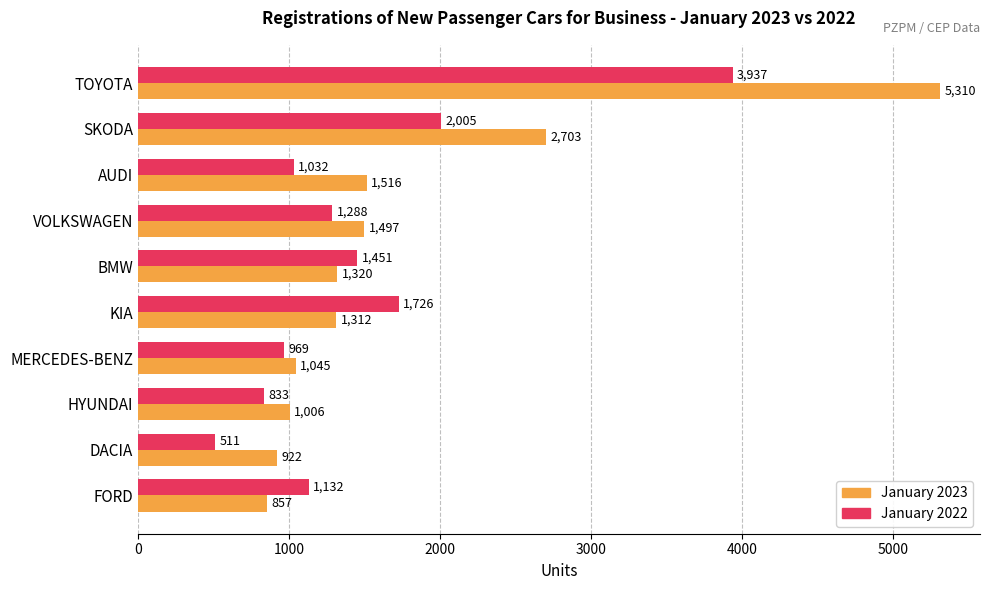

Is the value of January 2022 at VOLKSWAGEN greater than the value of January 2023 at TOYOTA?

No